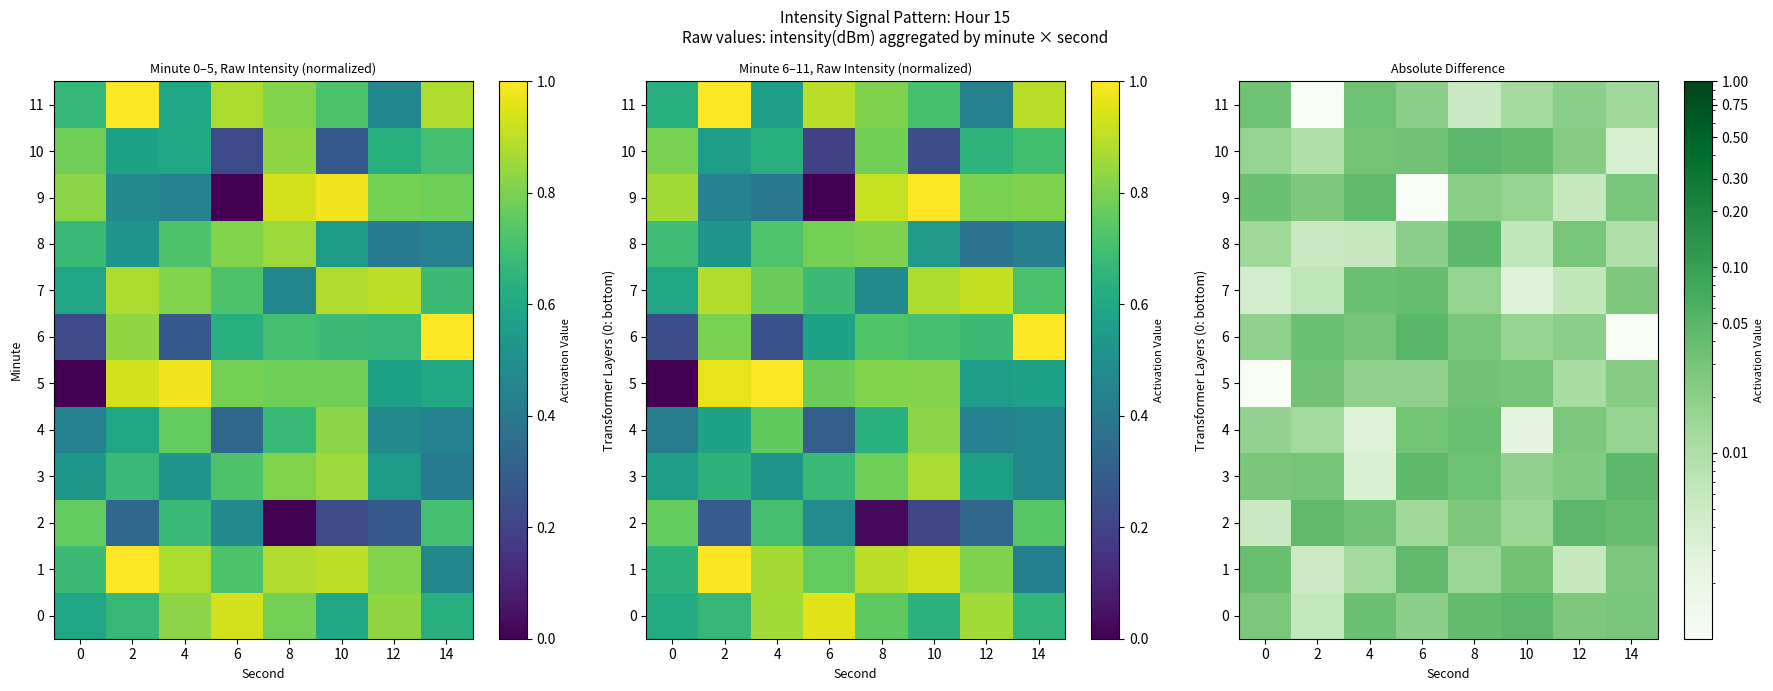

How many series are shown in this chart?

12